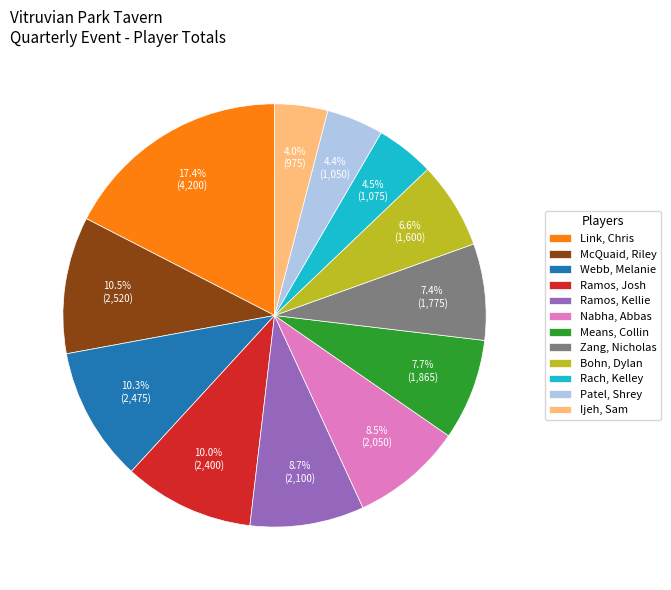

Rank the categories by value from lowest to highest.

Ijeh, Sam, Patel, Shrey, Rach, Kelley, Bohn, Dylan, Zang, Nicholas, Means, Collin, Nabha, Abbas, Ramos, Kellie, Ramos, Josh, Webb, Melanie, McQuaid, Riley, Link, Chris